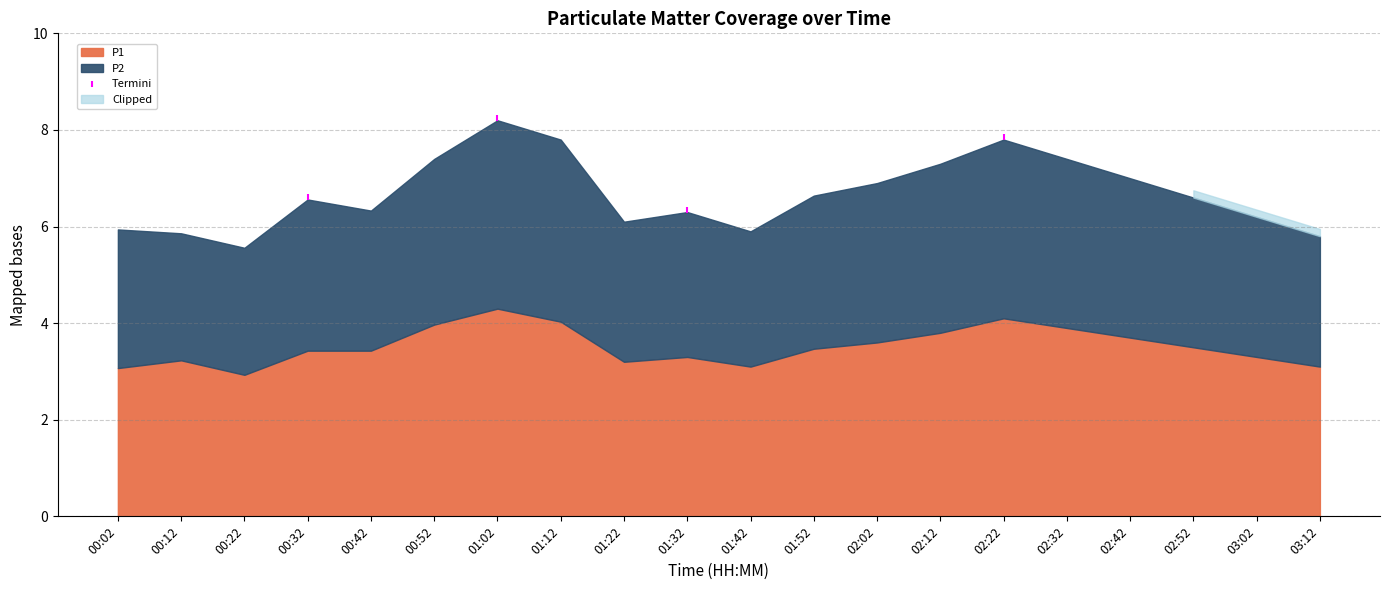

What is the range of X values (max minus min)?

11.0